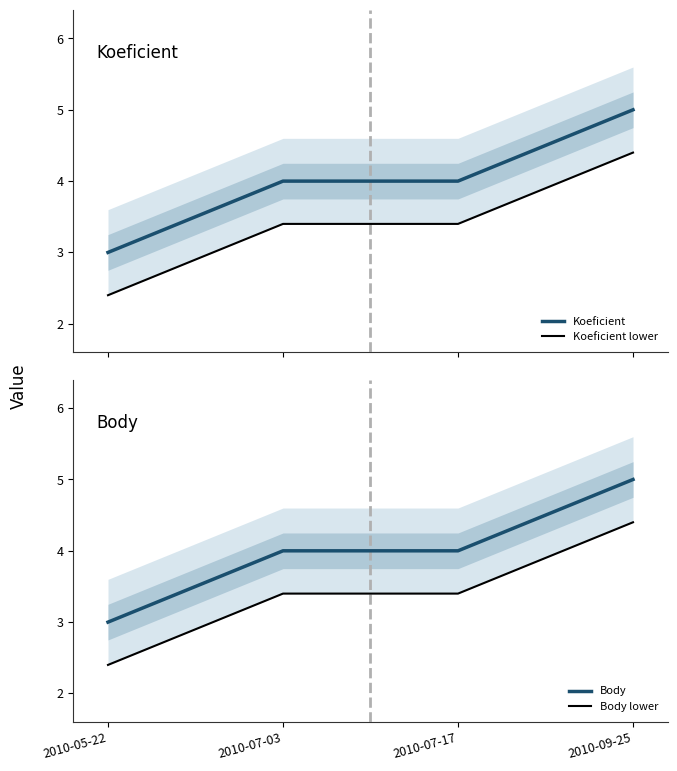

Count the Body values in the range 4 to 5.

3